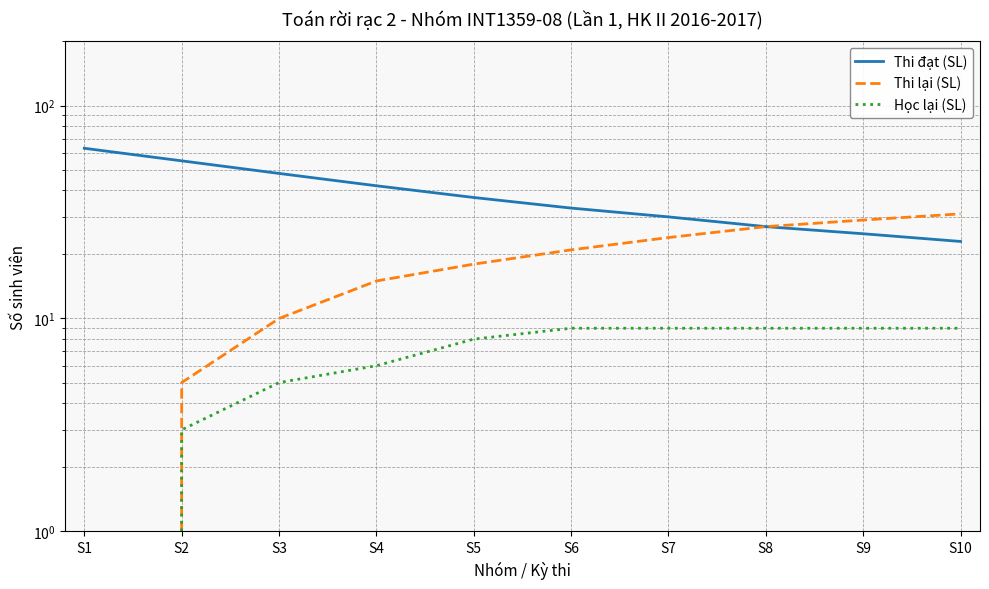

What is the spread (max minus min) of values at S3?

43